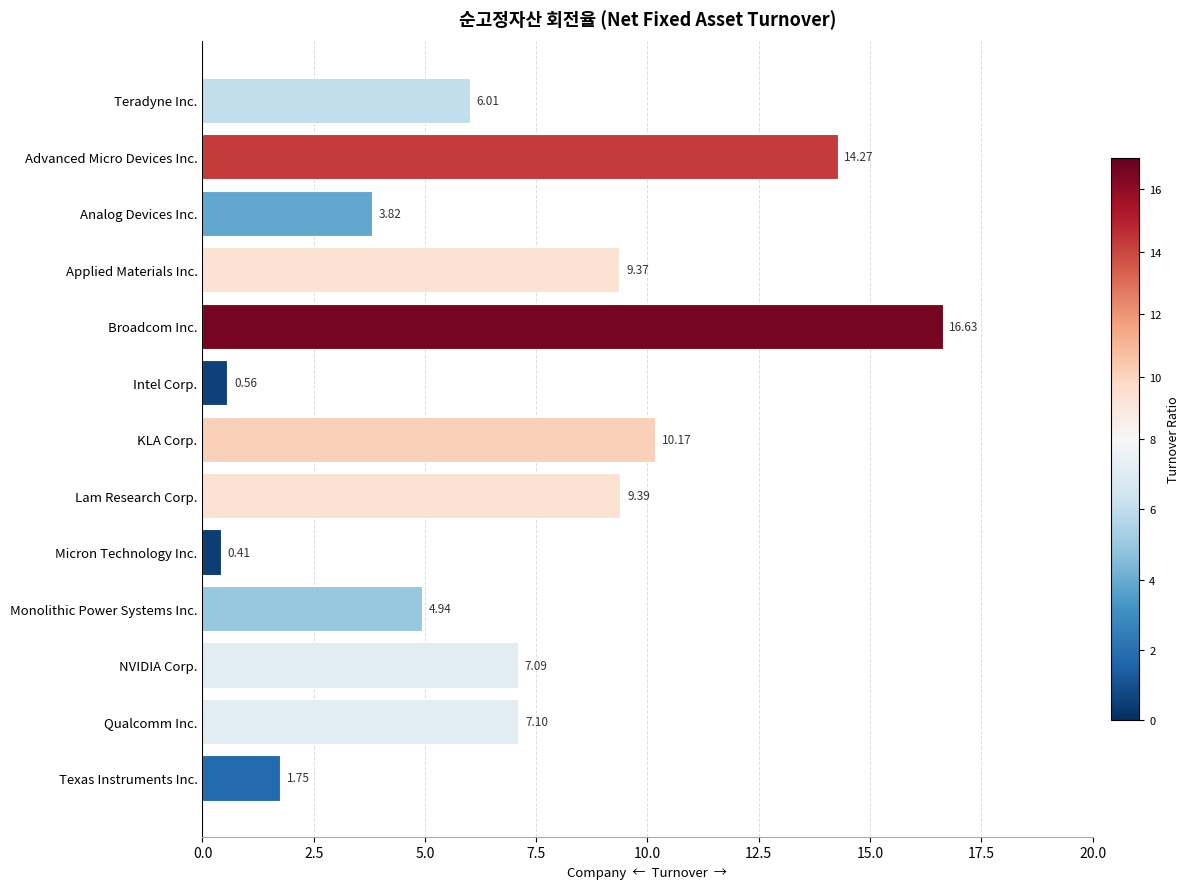

What is the greatest value displayed?

16.6